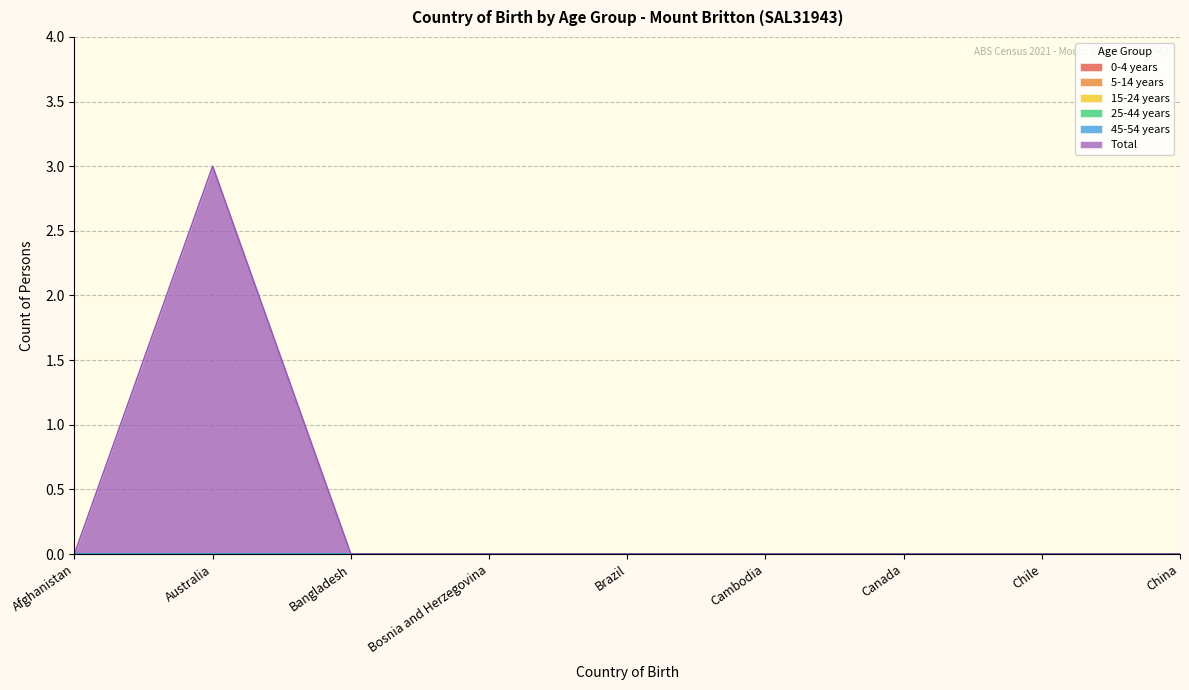

What is the label of the 8th point from the left?

Chile